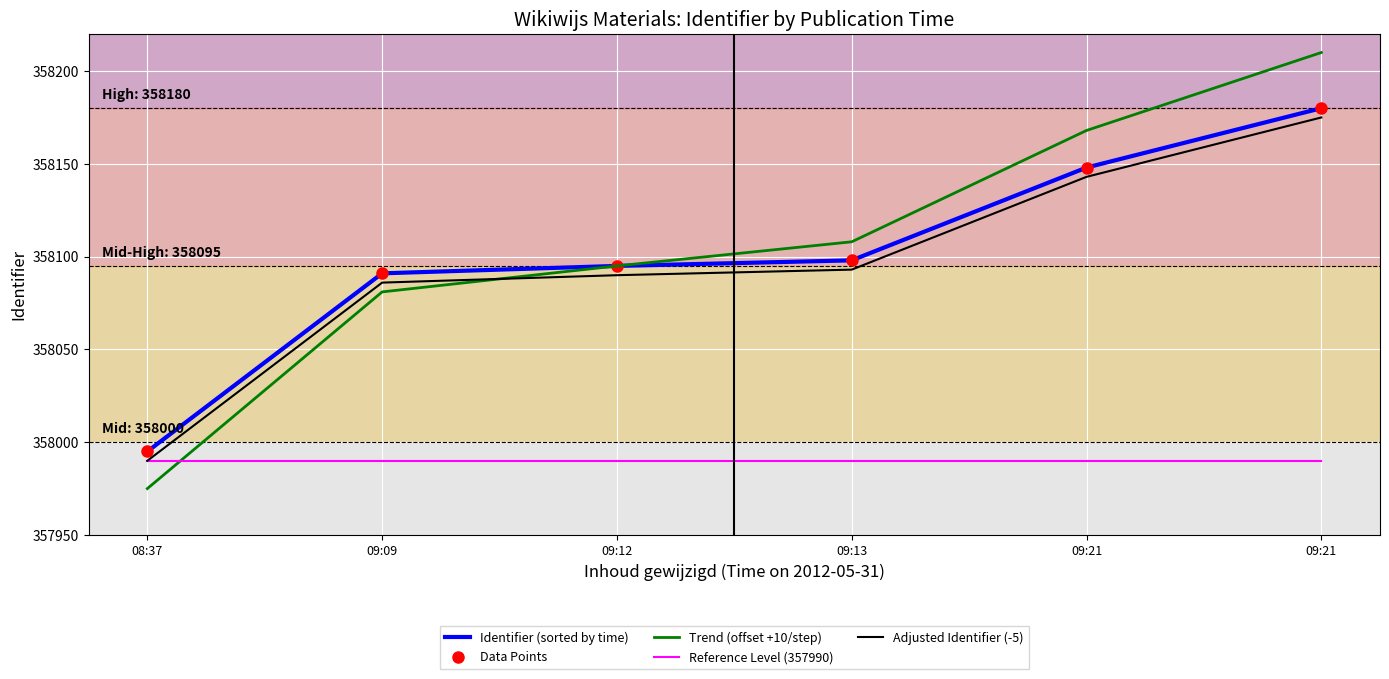

True or false: Reference Level (357990) and Adjusted Identifier (-5) intersect in this chart.

False